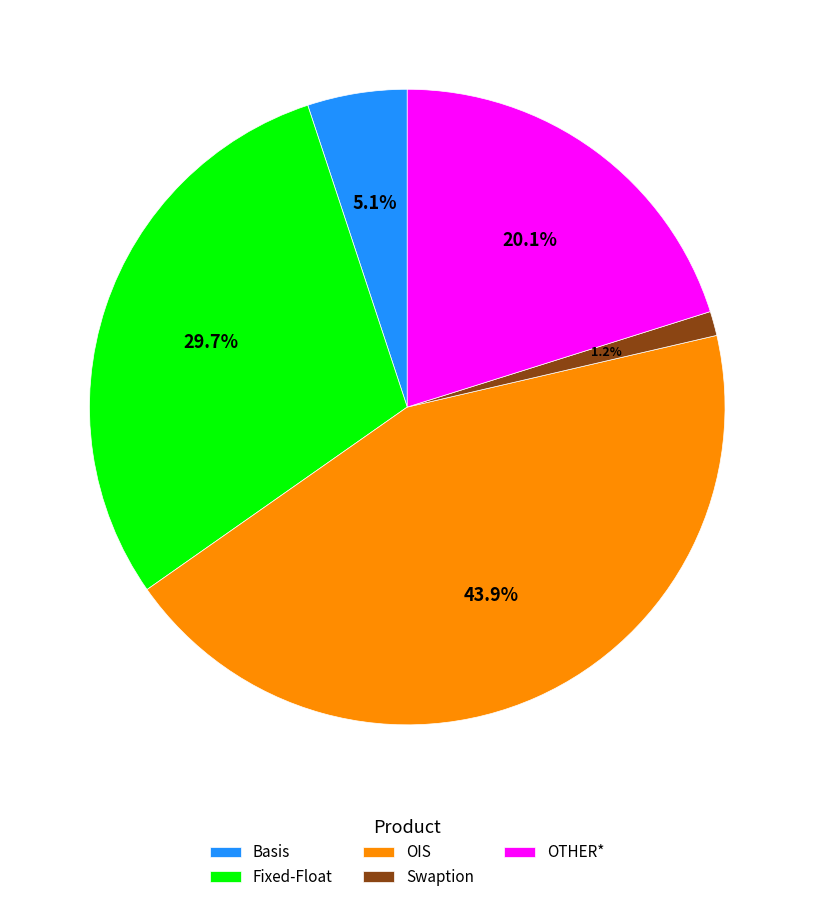

How many slices are in this pie chart?

5